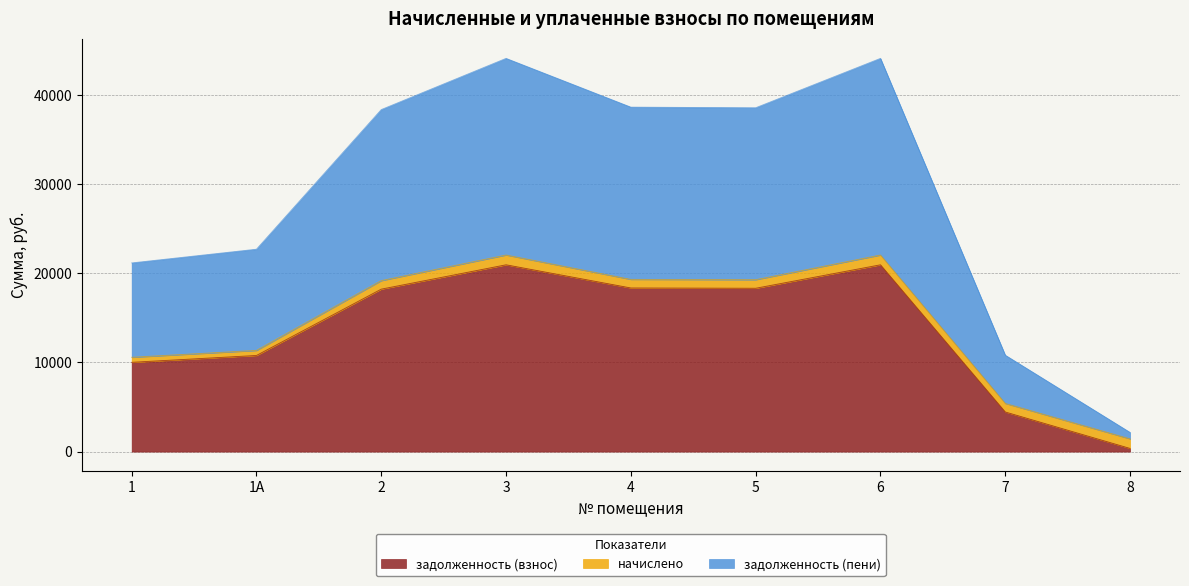

What value does the задолженность (взнос) series have at 5?

18321.0